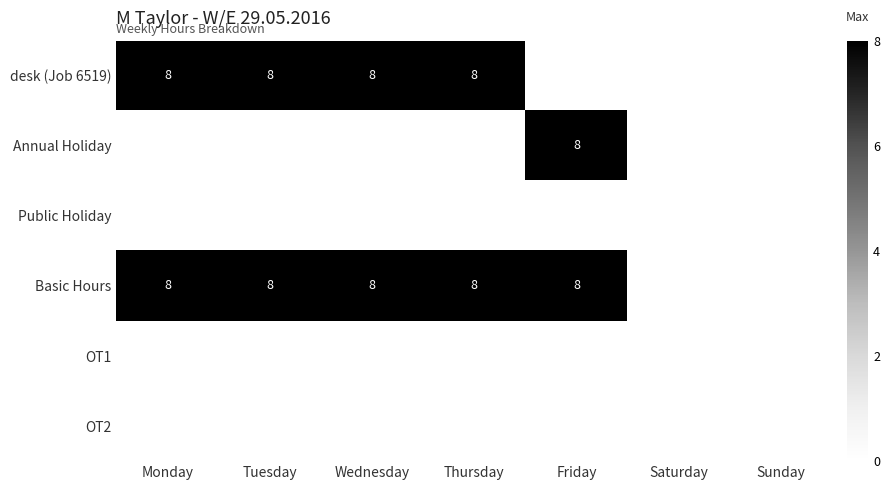

Count the number of data series in this chart.

6